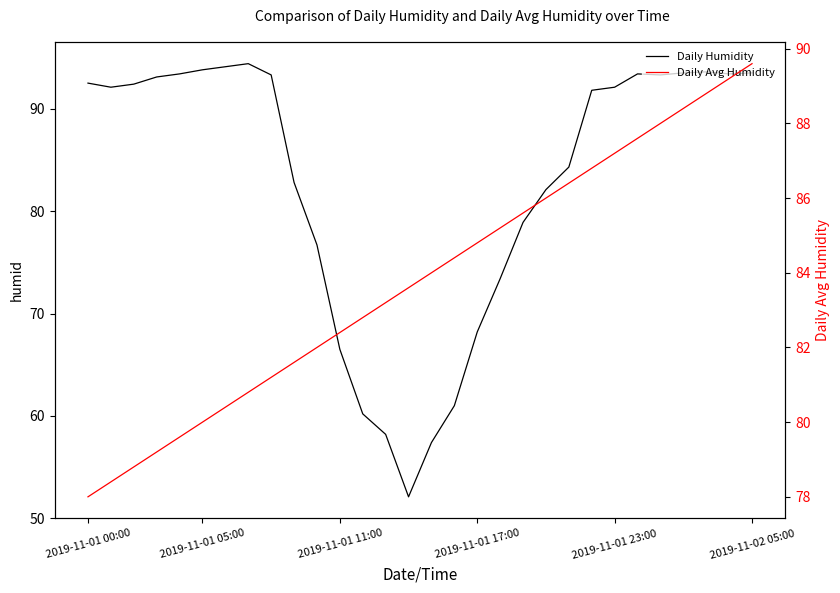

What is the lowest value of the Daily Humidity series?

52.1